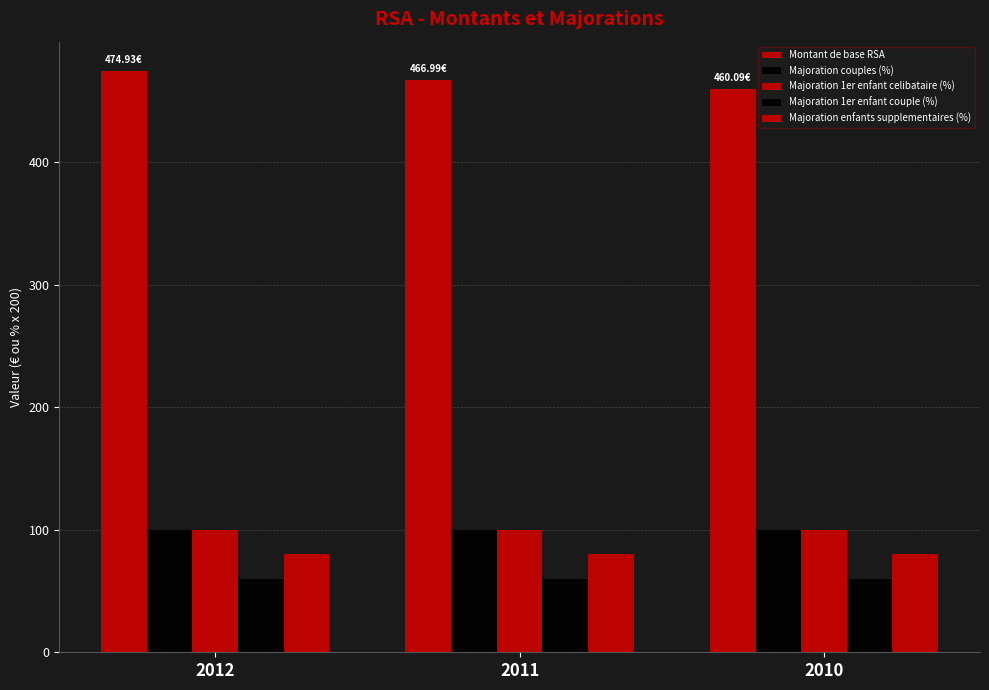

What is the smallest value displayed?

60.0